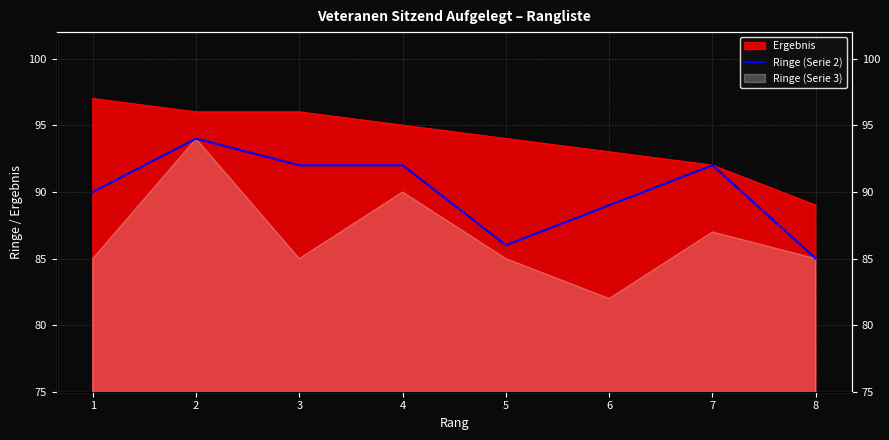

Count the number of values greater than 92.

1